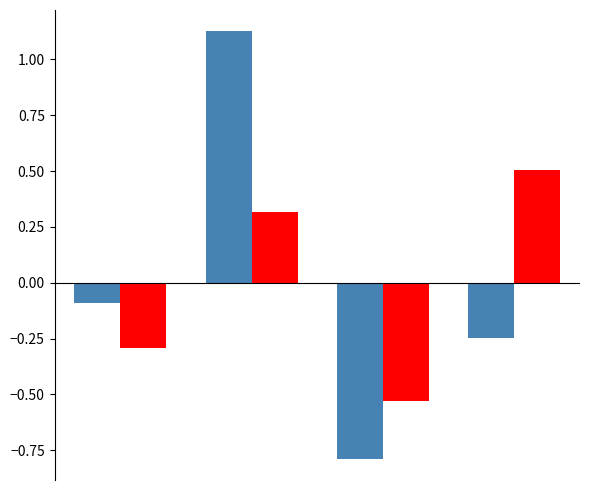

What is the minimum value shown in the chart?

-0.8